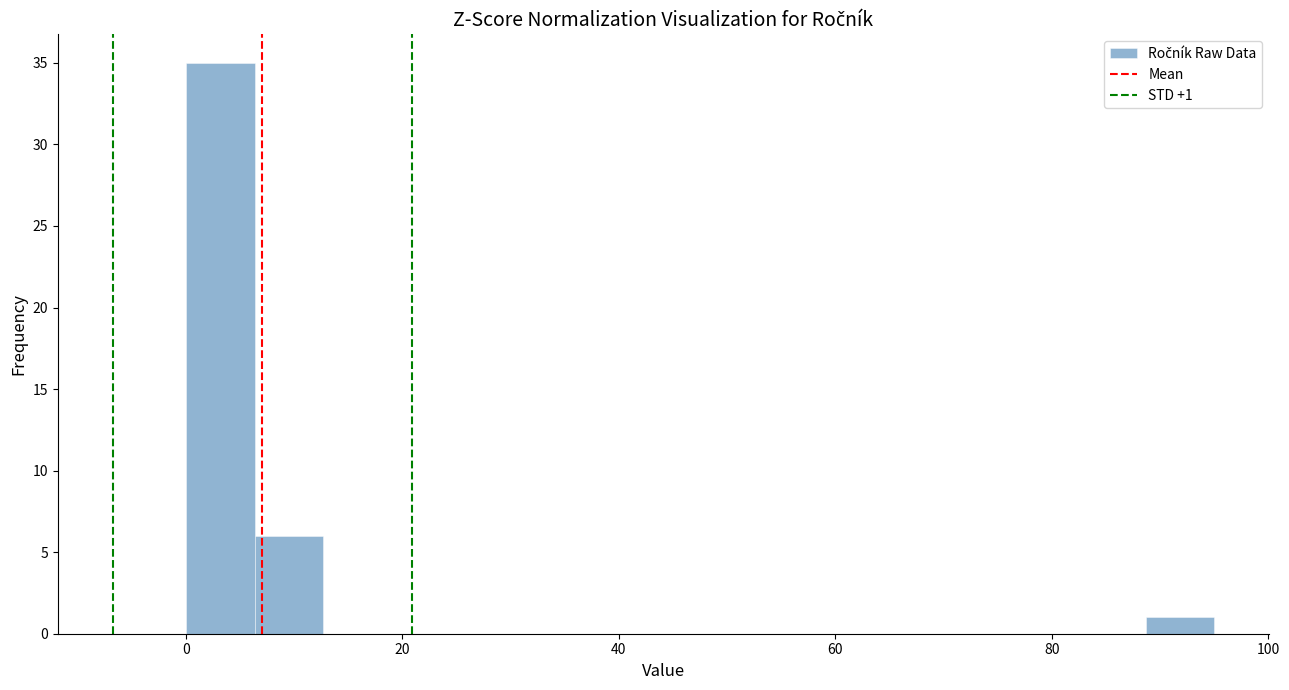

Read against the x-axis, roughly where is the centre of the tallest bar?

4